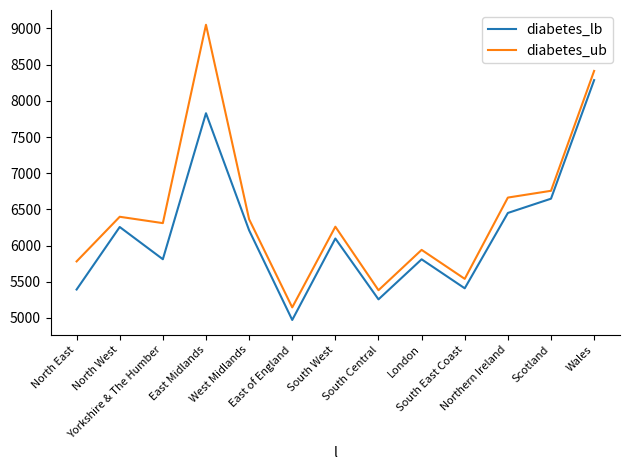

At which category is the sum across all series the highest?

East Midlands